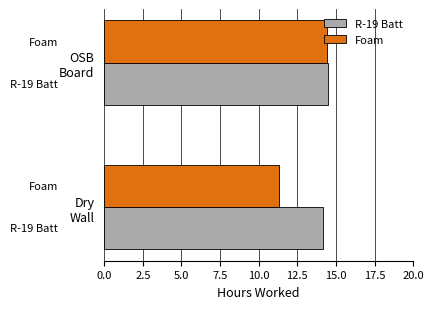

How many data points in Foam are above 14?

1